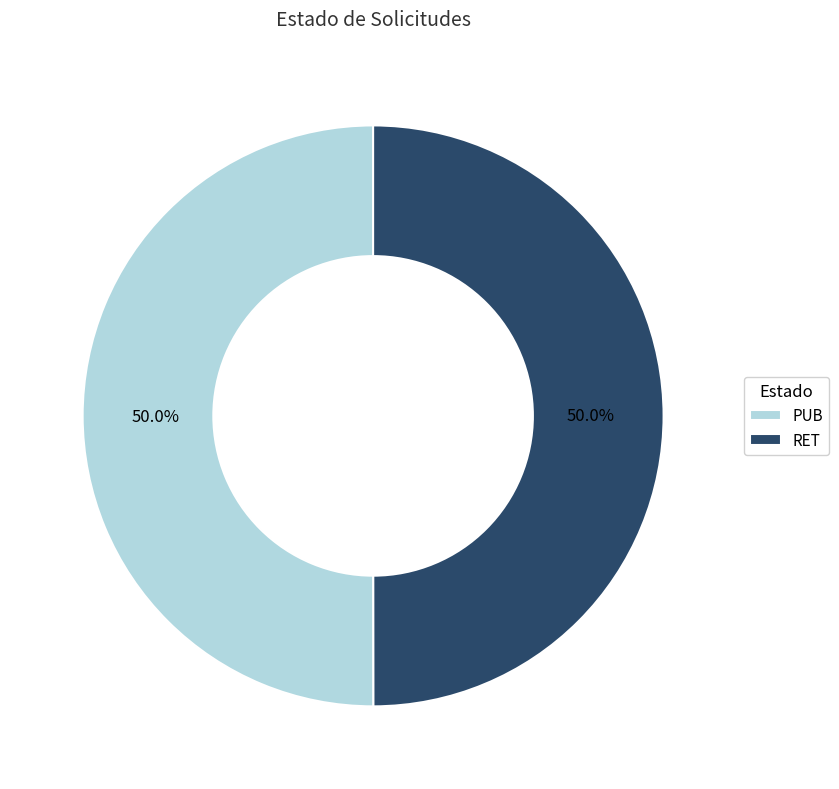

Count the number of slices in the pie.

2